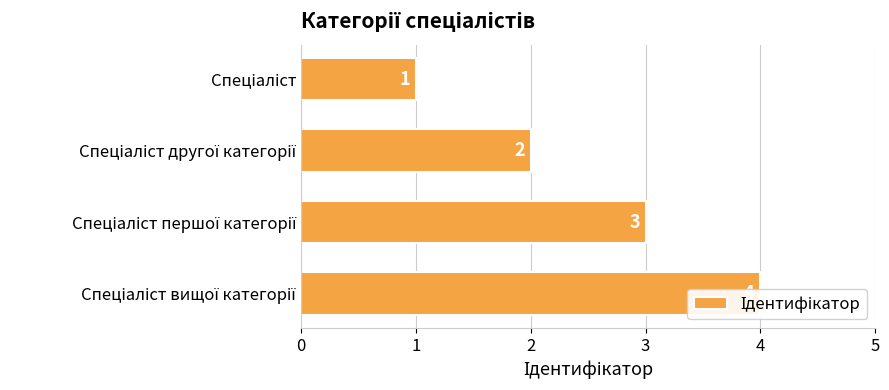

Reading left to right, transcribe all the data shown in this chart.

1	2	3	4